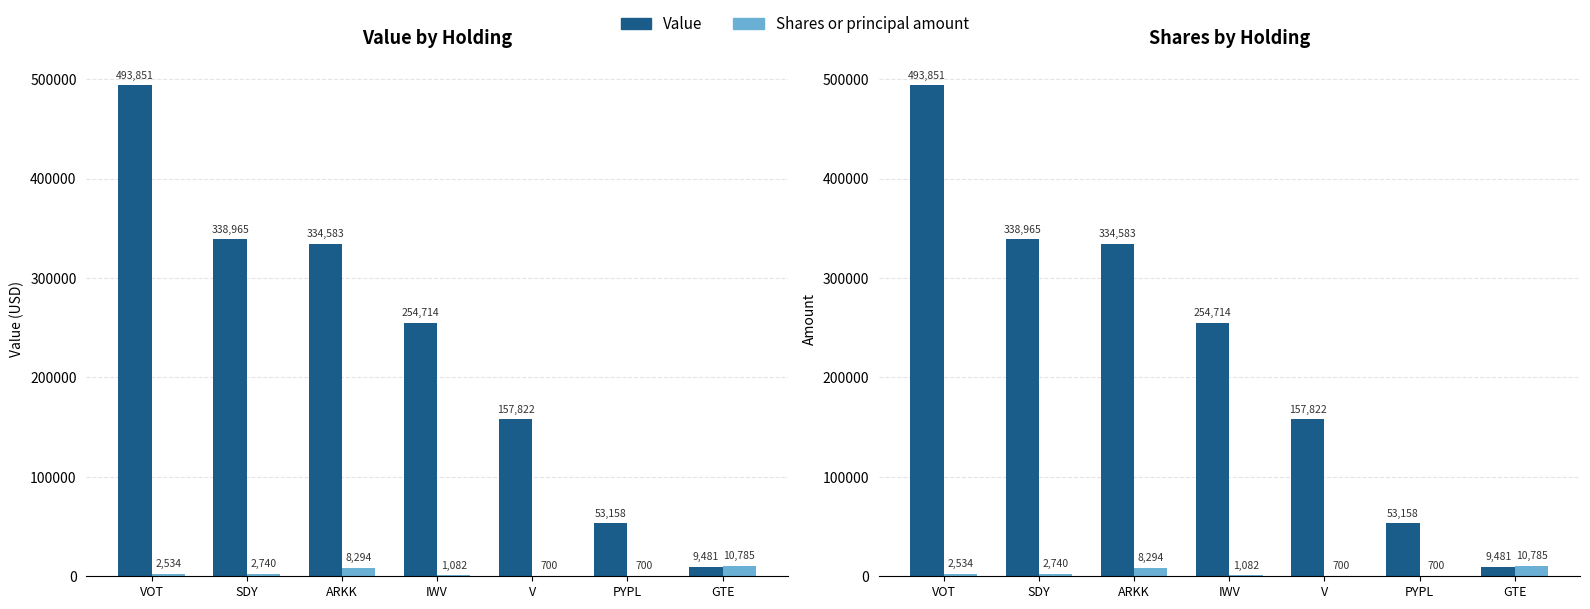

Reading left to right, extract all data points from this chart.

Value: VOT=493851	SDY=338965	ARKK=334583	IWV=254714	V=157822	PYPL=53158	GTE=9481
Shares or principal amount: VOT=2534	SDY=2740	ARKK=8294	IWV=1082	V=700	PYPL=700	GTE=10785